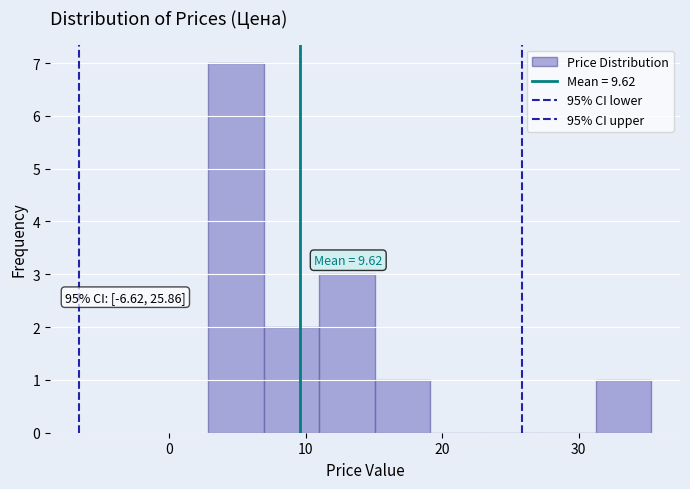

Which range on the x-axis has the tallest bar?

3 to 7